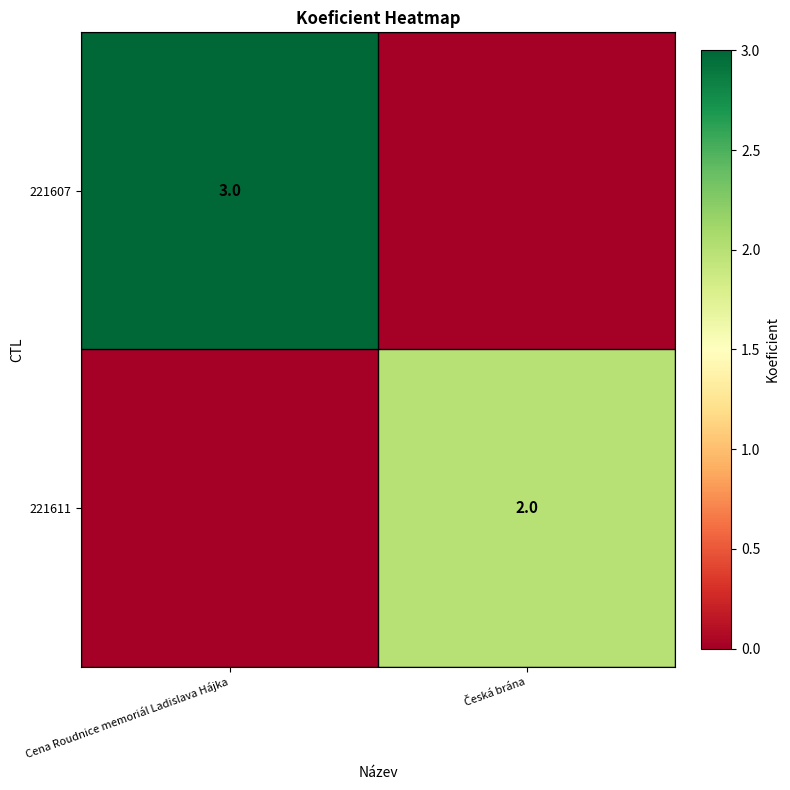

What is the highest value of the 221611 series?

2